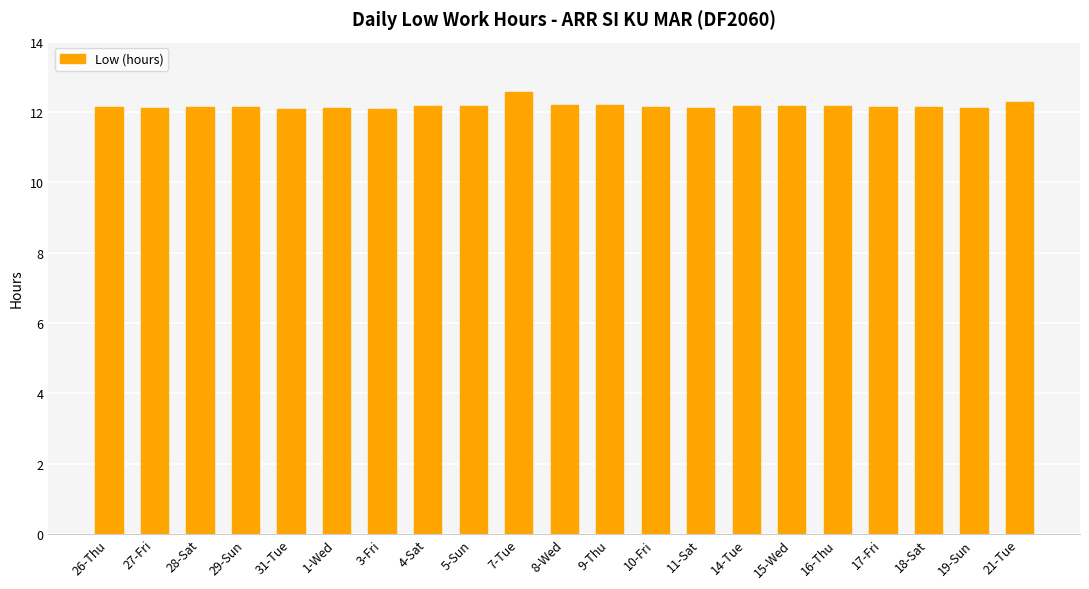

What position from the right is 8-Wed?

11